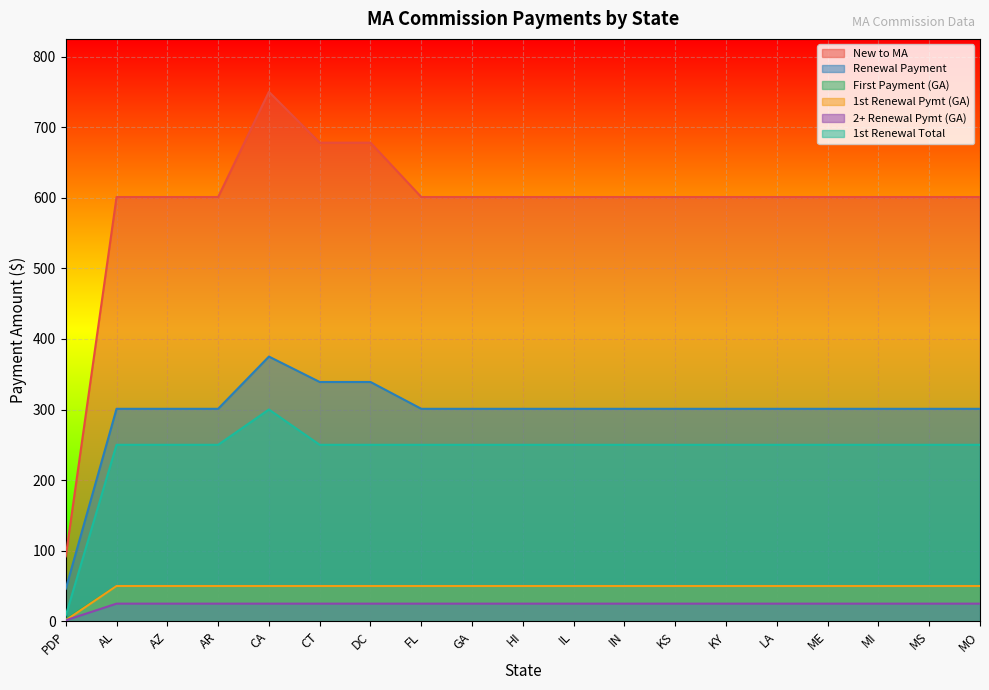

Reading left to right, transcribe all the data shown in this chart.

New to MA: PDP=92.0	AL=601.0	AZ=601.0	AR=601.0	CA=750.0	CT=678.0	DC=678.0	FL=601.0	GA=601.0	HI=601.0	IL=601.0	IN=601.0	KS=601.0	KY=601.0	LA=601.0	ME=601.0	MI=601.0	MS=601.0	MO=601.0
Renewal Payment: PDP=46.0	AL=301.0	AZ=301.0	AR=301.0	CA=375.0	CT=339.0	DC=339.0	FL=301.0	GA=301.0	HI=301.0	IL=301.0	IN=301.0	KS=301.0	KY=301.0	LA=301.0	ME=301.0	MI=301.0	MS=301.0	MO=301.0
First Payment (GA): PDP=3.0	AL=50.0	AZ=50.0	AR=50.0	CA=50.0	CT=50.0	DC=50.0	FL=50.0	GA=50.0	HI=50.0	IL=50.0	IN=50.0	KS=50.0	KY=50.0	LA=50.0	ME=50.0	MI=50.0	MS=50.0	MO=50.0
1st Renewal Pymt (GA): PDP=1.4	AL=50.0	AZ=50.0	AR=50.0	CA=50.0	CT=50.0	DC=50.0	FL=50.0	GA=50.0	HI=50.0	IL=50.0	IN=50.0	KS=50.0	KY=50.0	LA=50.0	ME=50.0	MI=50.0	MS=50.0	MO=50.0
2+ Renewal Pymt (GA): PDP=1.4	AL=25.0	AZ=25.0	AR=25.0	CA=25.0	CT=25.0	DC=25.0	FL=25.0	GA=25.0	HI=25.0	IL=25.0	IN=25.0	KS=25.0	KY=25.0	LA=25.0	ME=25.0	MI=25.0	MS=25.0	MO=25.0
1st Renewal Total: PDP=8.0	AL=250.0	AZ=250.0	AR=250.0	CA=300.0	CT=250.0	DC=250.0	FL=250.0	GA=250.0	HI=250.0	IL=250.0	IN=250.0	KS=250.0	KY=250.0	LA=250.0	ME=250.0	MI=250.0	MS=250.0	MO=250.0